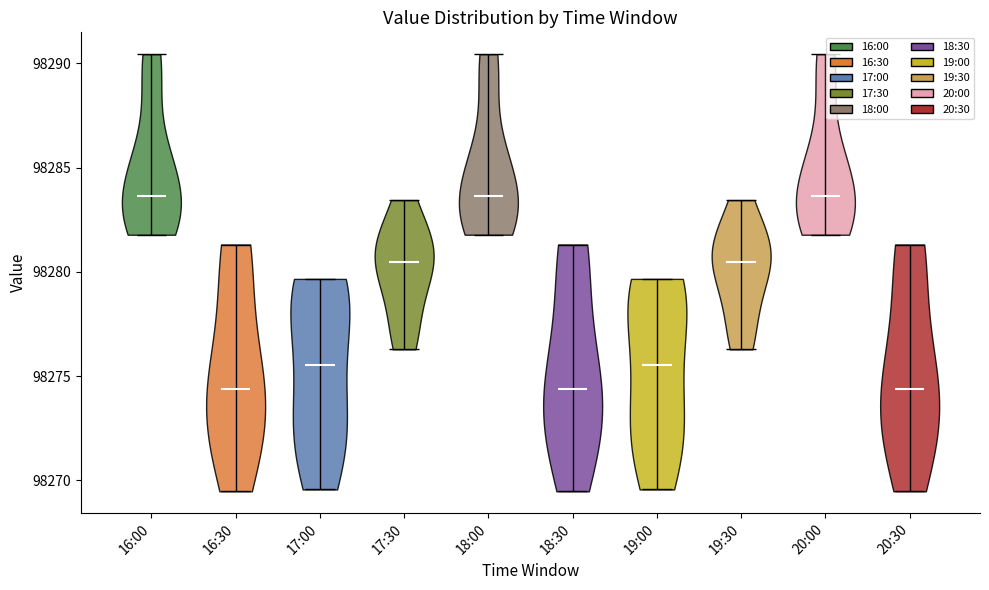

Reading left to right, read every violin against the y-axis: where its median line is, and the lowest and highest points it reaches. The values are not printed on the chart, so give them approximately, as read against the axis.

16:00: median line 98283.5, lowest point 98282.0, highest point 98290.5
16:30: median line 98274.5, lowest point 98269.5, highest point 98281.5
17:00: median line 98275.5, lowest point 98269.5, highest point 98279.5
17:30: median line 98280.5, lowest point 98276.5, highest point 98283.5
18:00: median line 98283.5, lowest point 98282.0, highest point 98290.5
18:30: median line 98274.5, lowest point 98269.5, highest point 98281.5
19:00: median line 98275.5, lowest point 98269.5, highest point 98279.5
19:30: median line 98280.5, lowest point 98276.5, highest point 98283.5
20:00: median line 98283.5, lowest point 98282.0, highest point 98290.5
20:30: median line 98274.5, lowest point 98269.5, highest point 98281.5